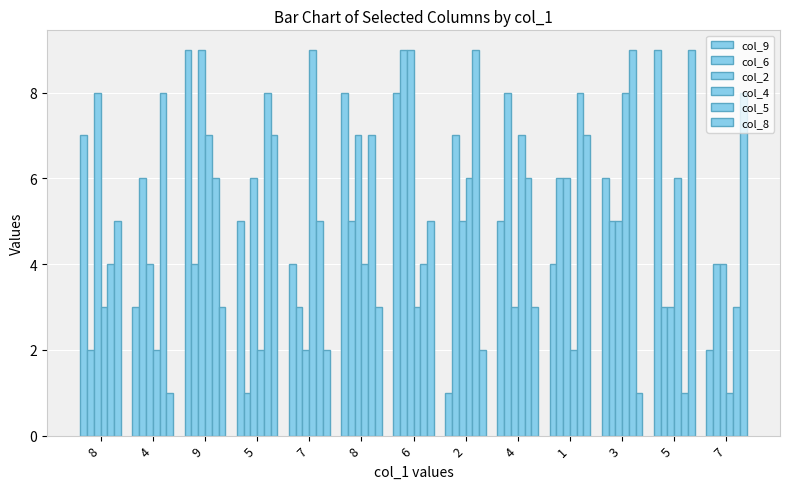

Are the bars grouped side by side (vs. stacked)?

Yes